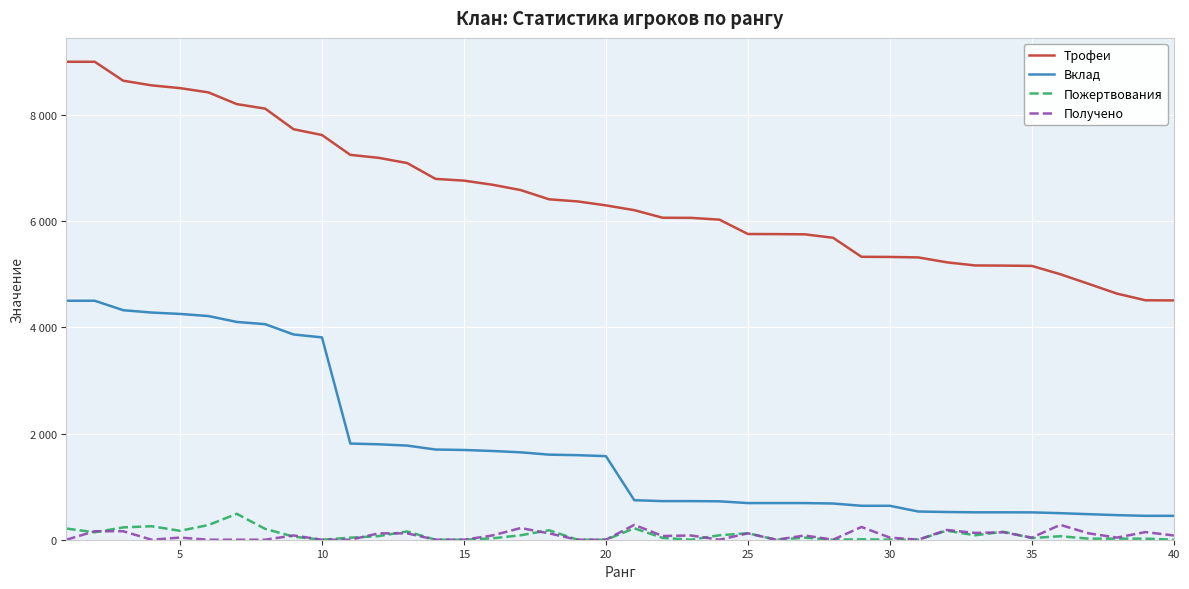

Does the chart display data point markers on the line(s)?

No